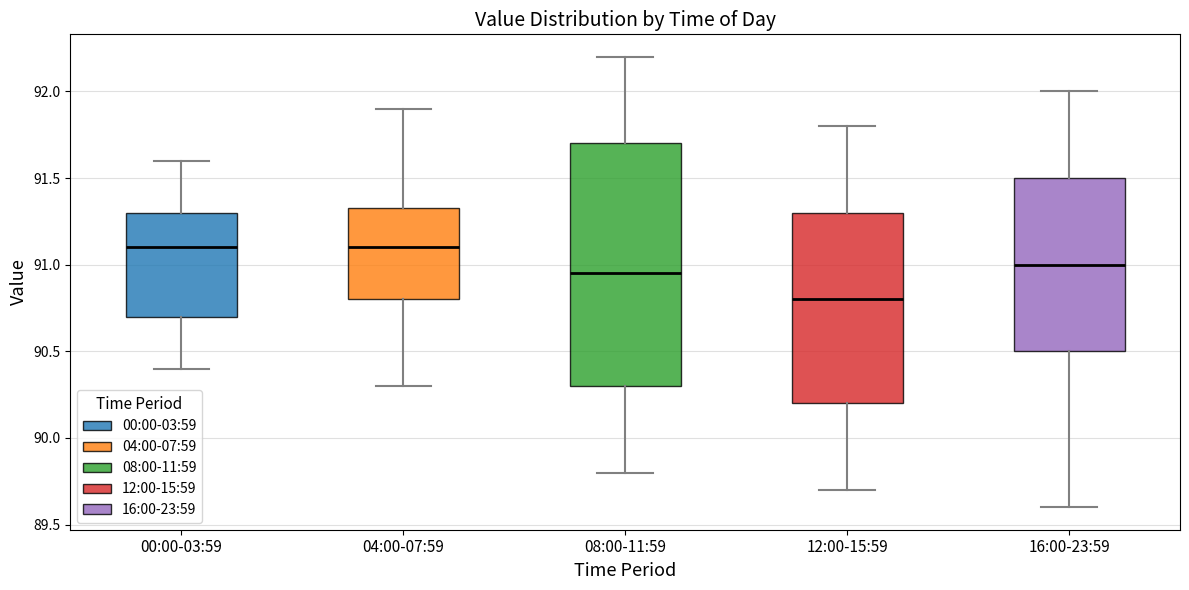

Comparing the boxes themselves (not the whiskers), which one is the tallest?

08:00-11:59